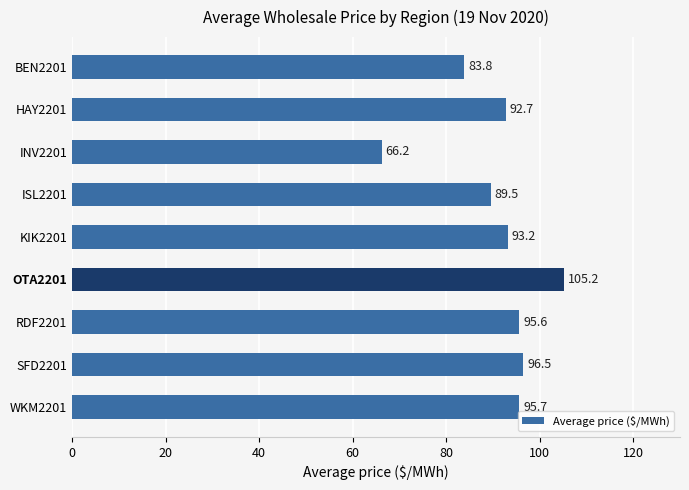

At which category does the chart reach its peak across all series?

OTA2201